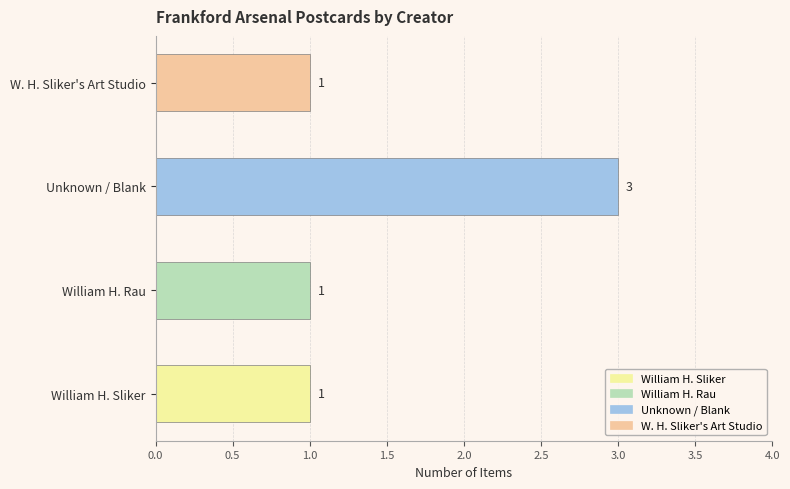

At which category does the chart reach its peak across all series?

Unknown / Blank